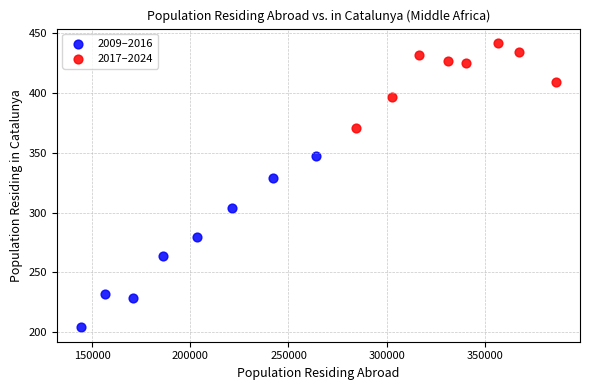

Which series has the largest Y range (max minus min)?

2009–2016